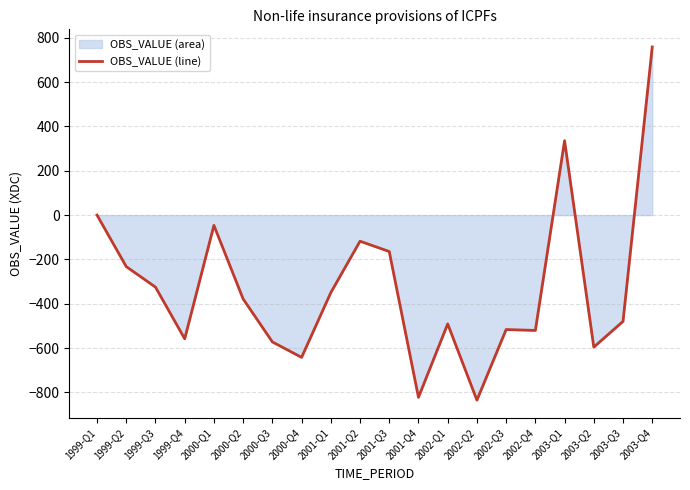

How many values are below -378?

11